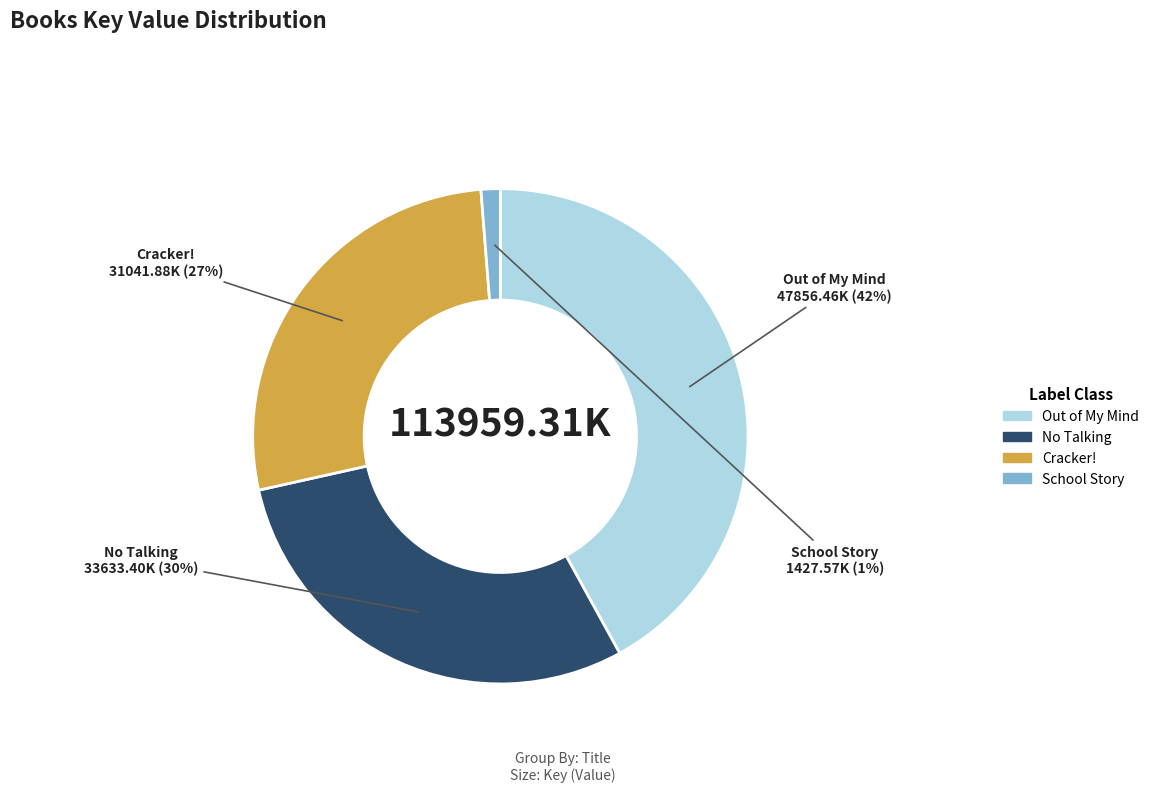

What percentage is the No Talking slice, to the nearest percent?

30%